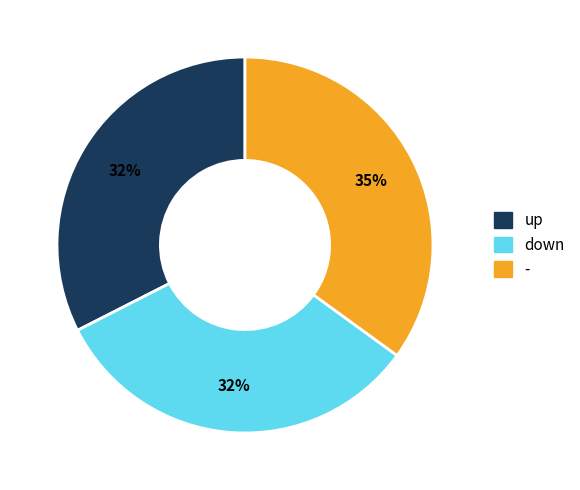

Count the number of slices in the pie.

3